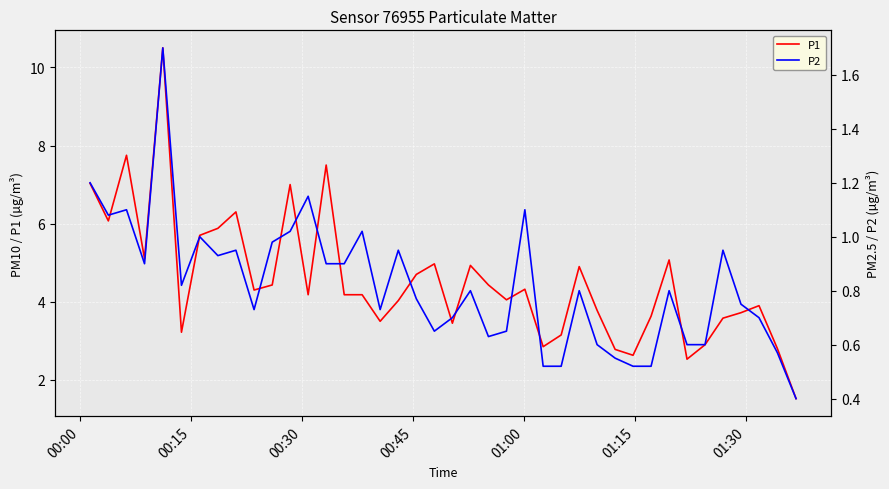

Is it true that P2 equals 1.5 at 00:45?

False